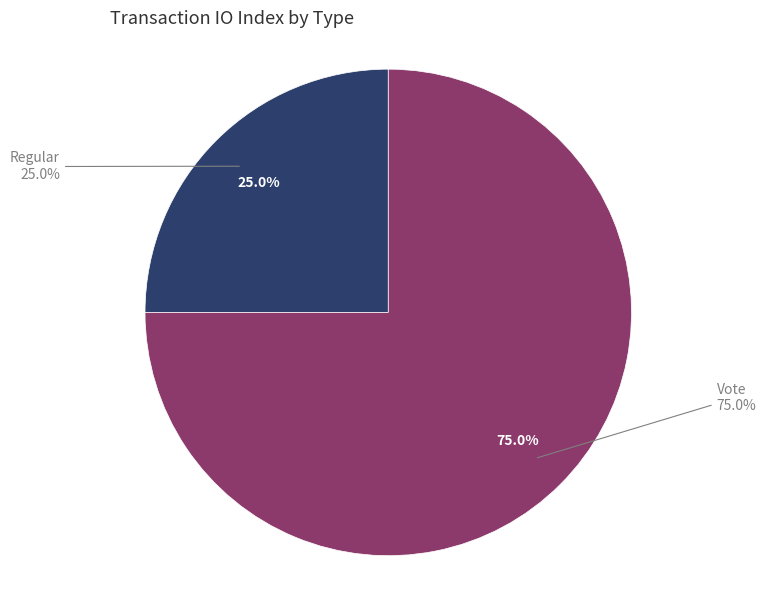

To the nearest percent, what portion does Vote represent?

75%